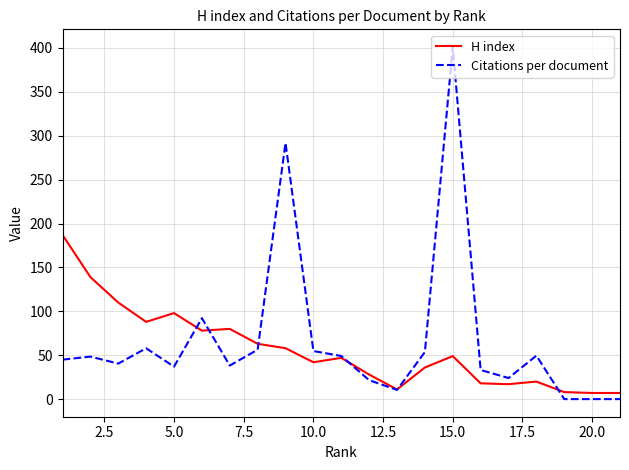

True or false: H index and Citations per document intersect in this chart.

True